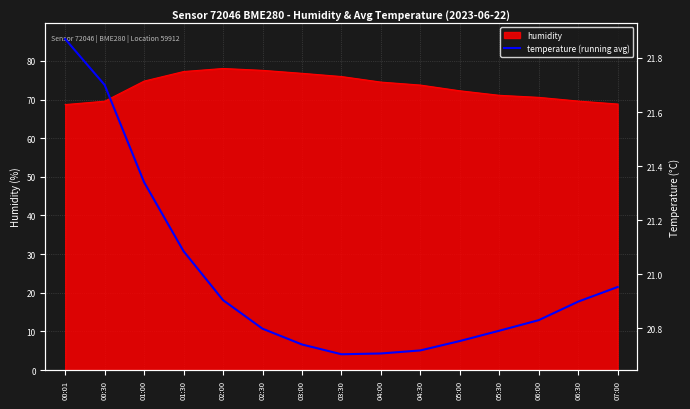

Which category has the highest value across all series?

00:01